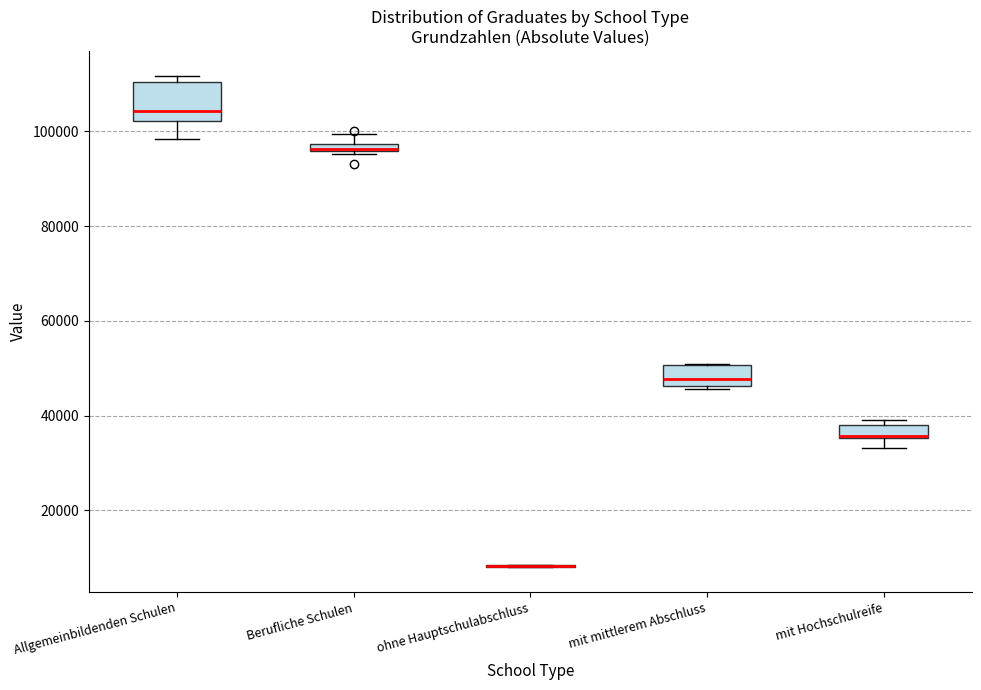

Comparing the boxes themselves (not the whiskers), which one is the tallest?

Allgemeinbildenden Schulen